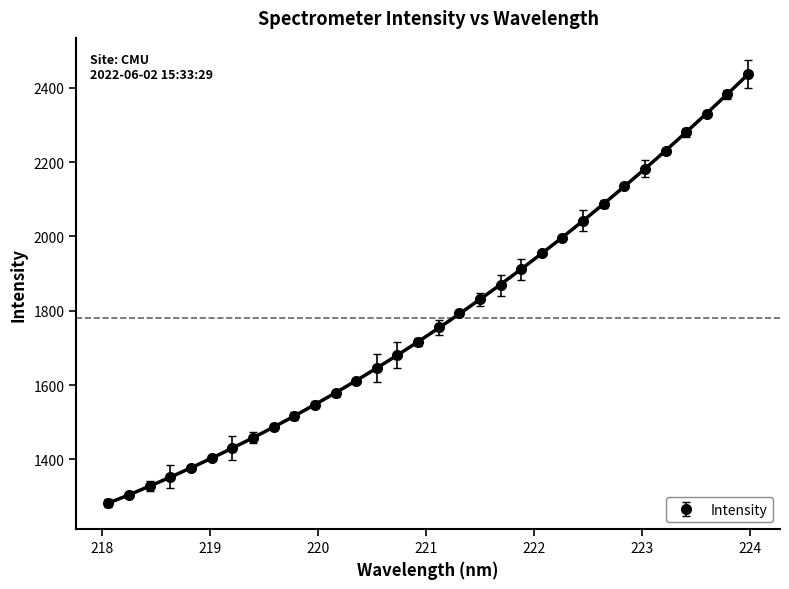

True or false: there are more than 2 points higher than both neighbors.

False